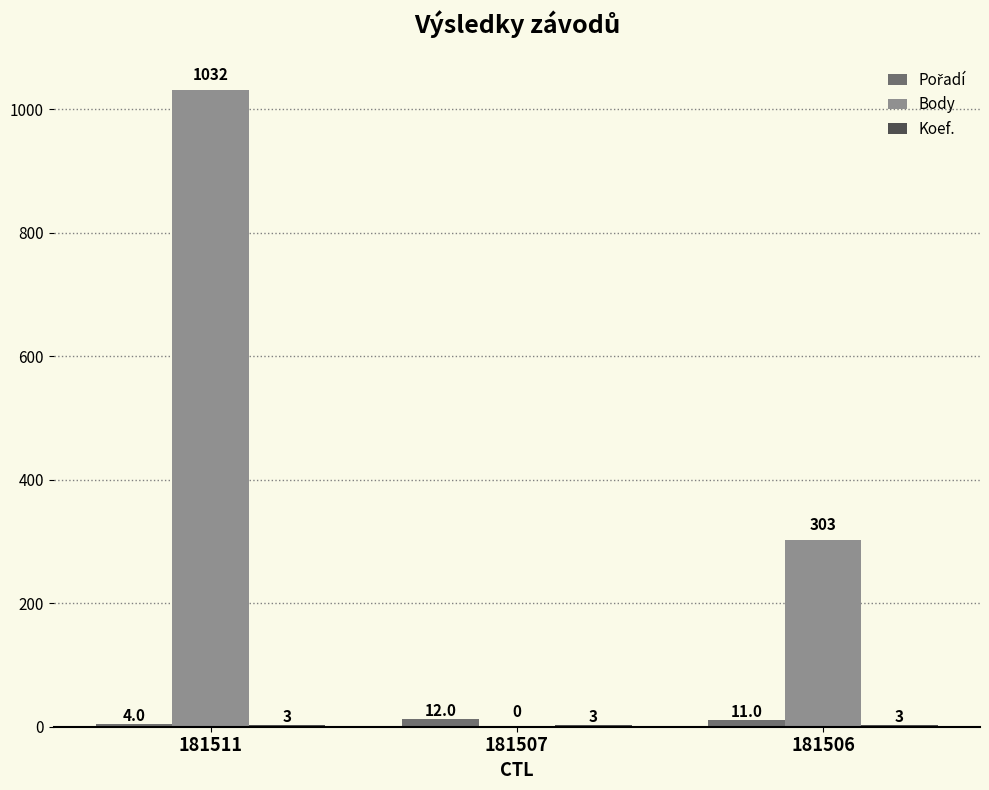

What is the highest value of the Body series?

1032